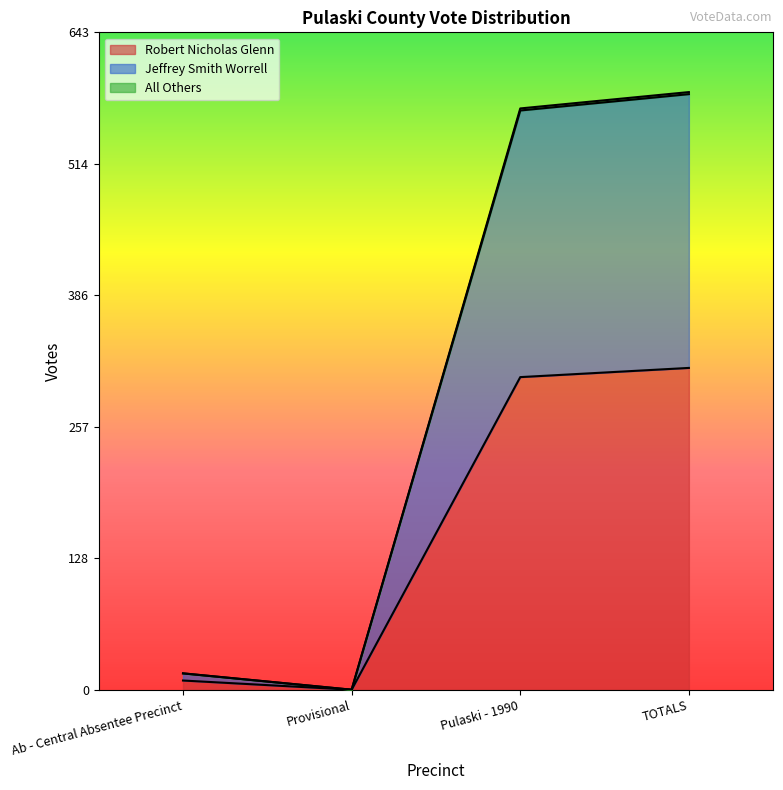

True or false: Jeffrey Smith Worrell and All Others cross at least once.

False